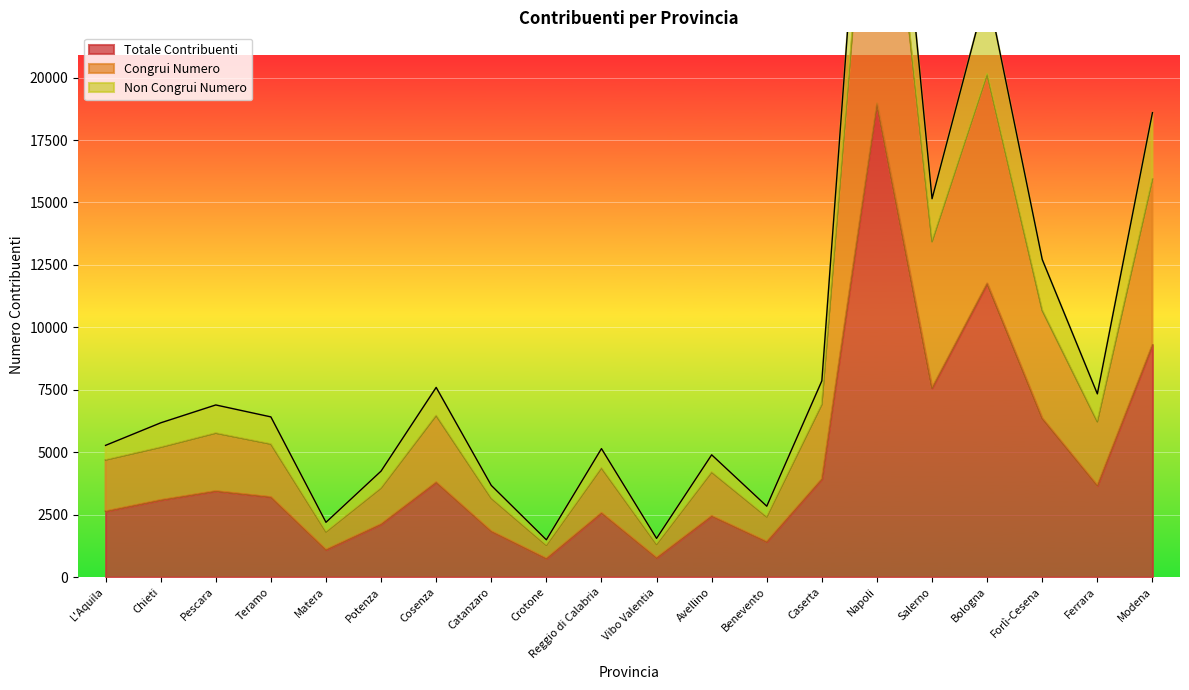

The Totale Contribuenti series shows 1961 at Benevento. True or false?

False